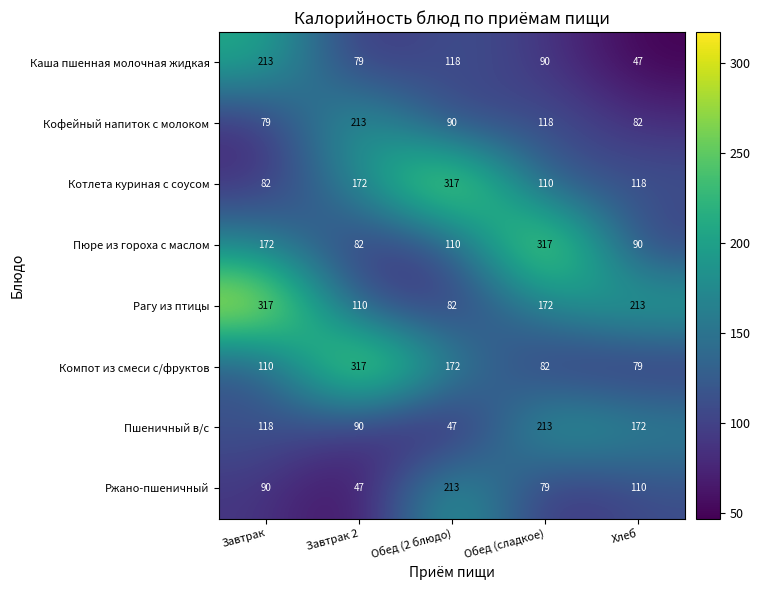

True or false: Ржано-пшеничный has a value of 79 at Обед (сладкое).

True